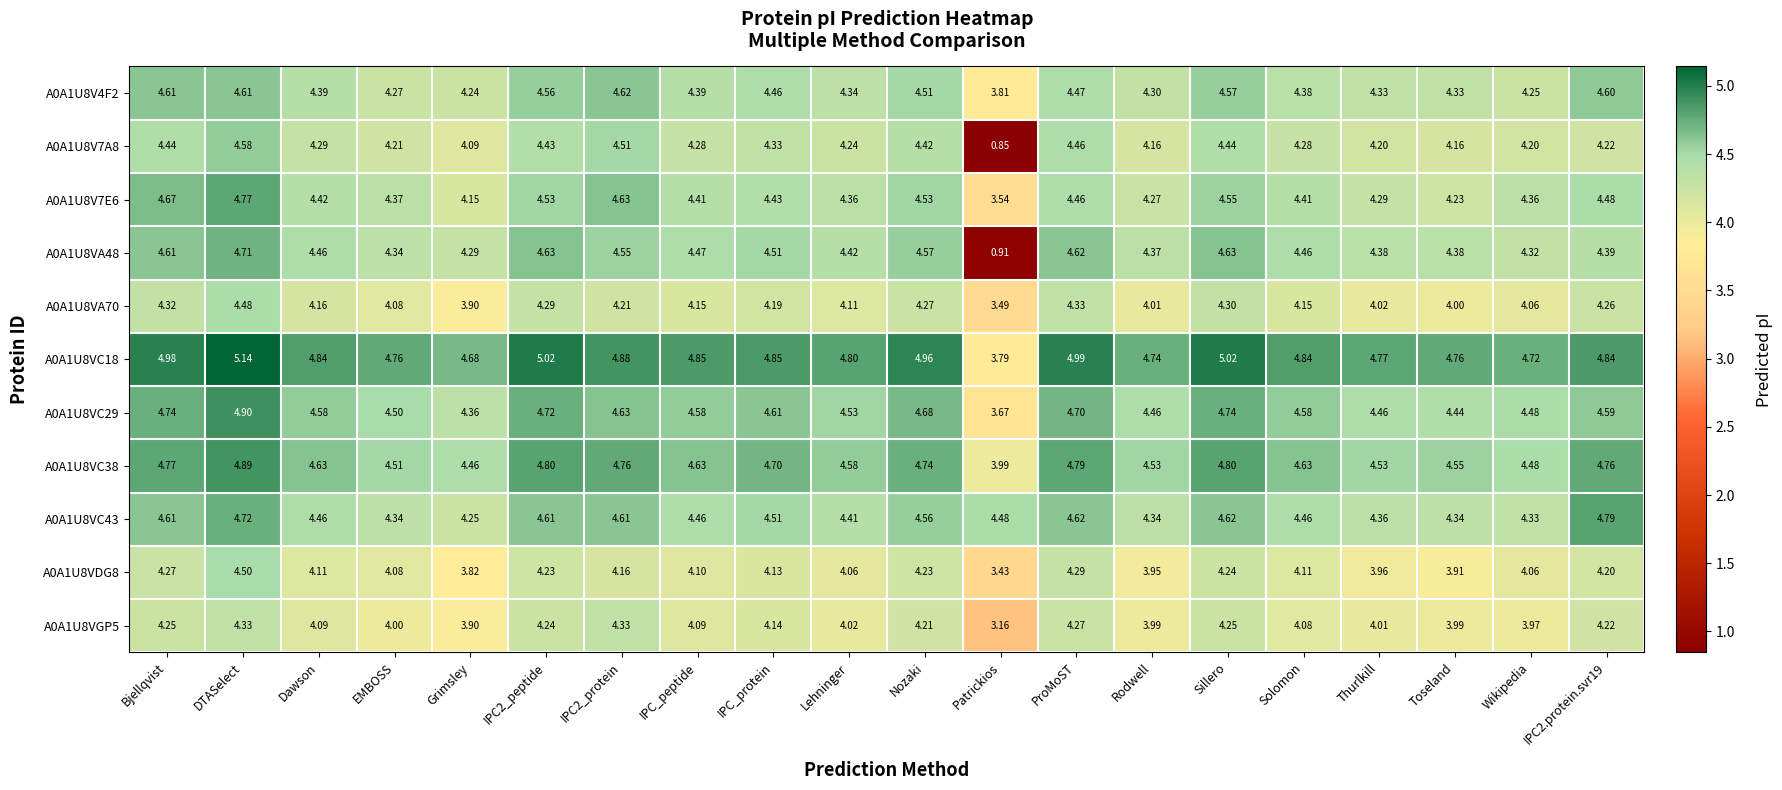

At which category is the sum across all series the highest?

DTASelect